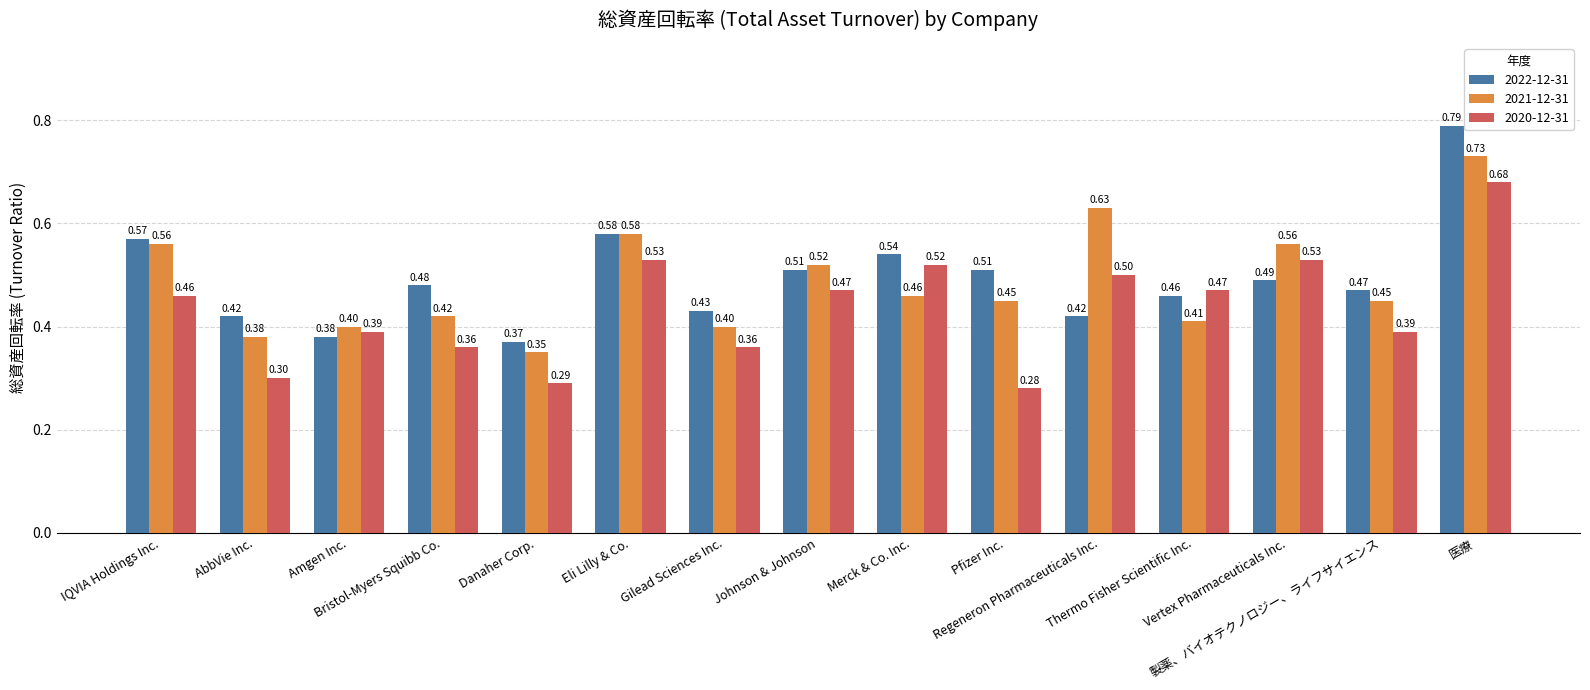

What is the average value of the 2020-12-31 series?

0.4